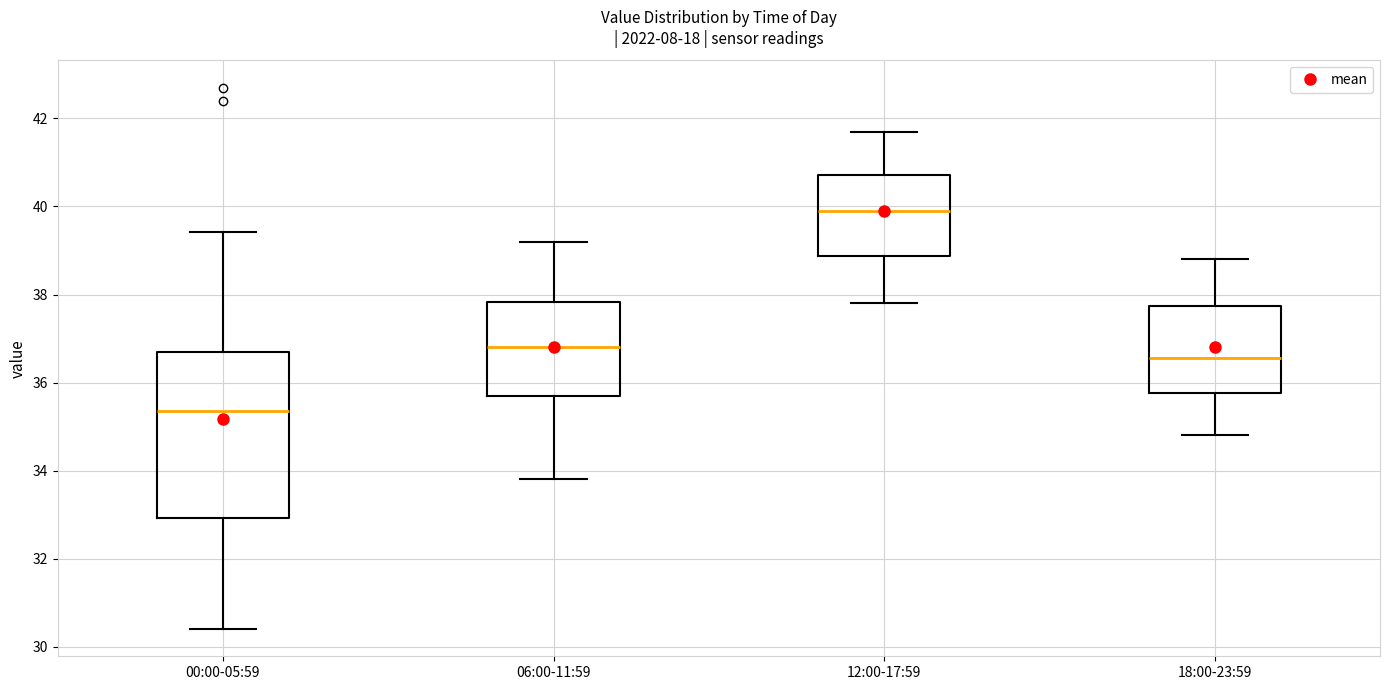

Which box has the highest median line?

12:00-17:59